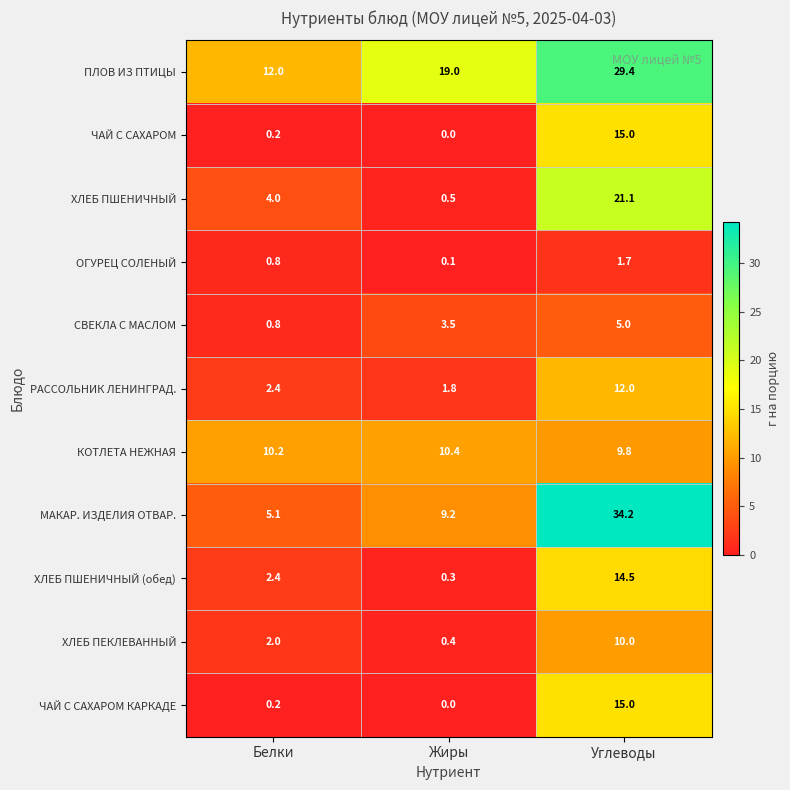

The value of РАССОЛЬНИК ЛЕНИНГРАД. at Белки is 1.5. True or false?

False